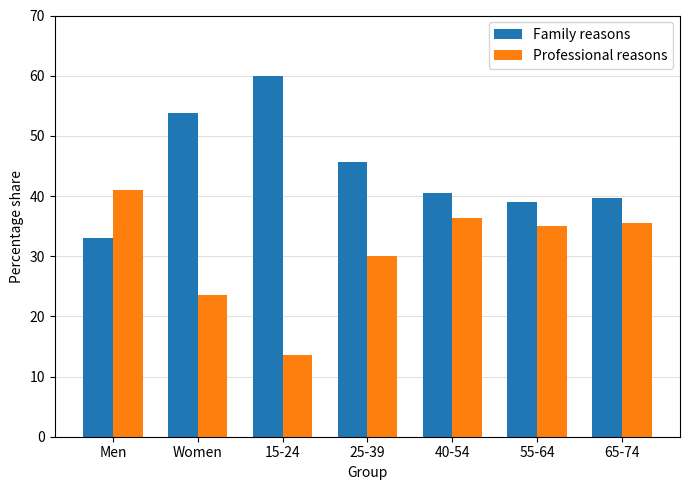

List the labels in order of Family reasons value, smallest first.

Men, 55-64, 65-74, 40-54, 25-39, Women, 15-24